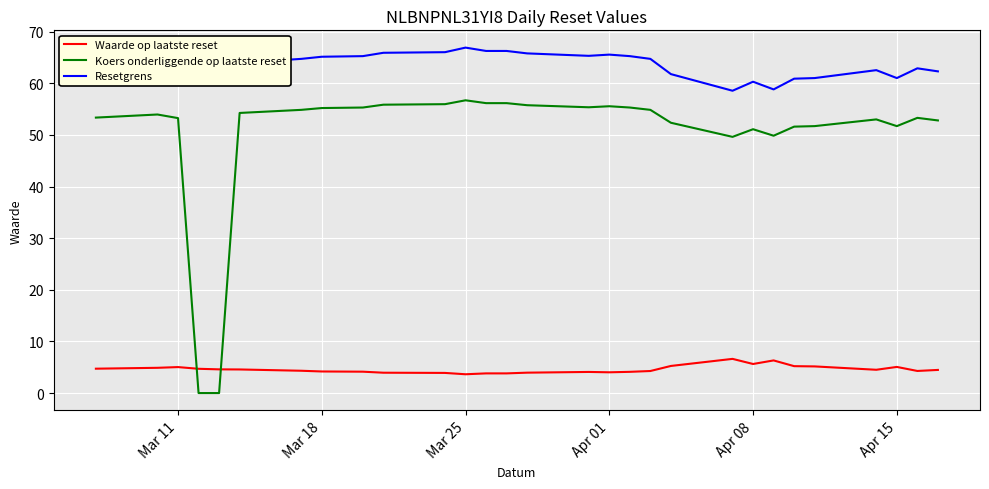

Which series has the largest total across all categories?

Resetgrens